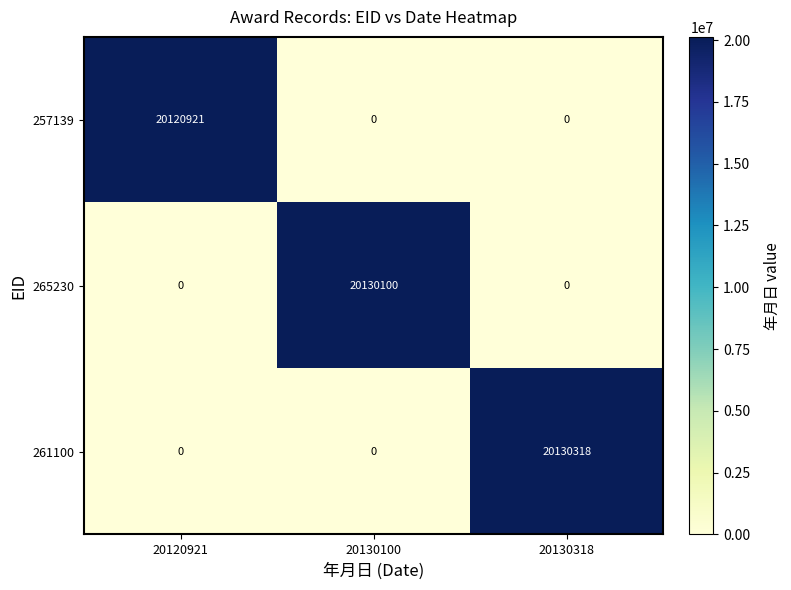

True or false: 261100 has a value of 13595088 at 20120921.

False